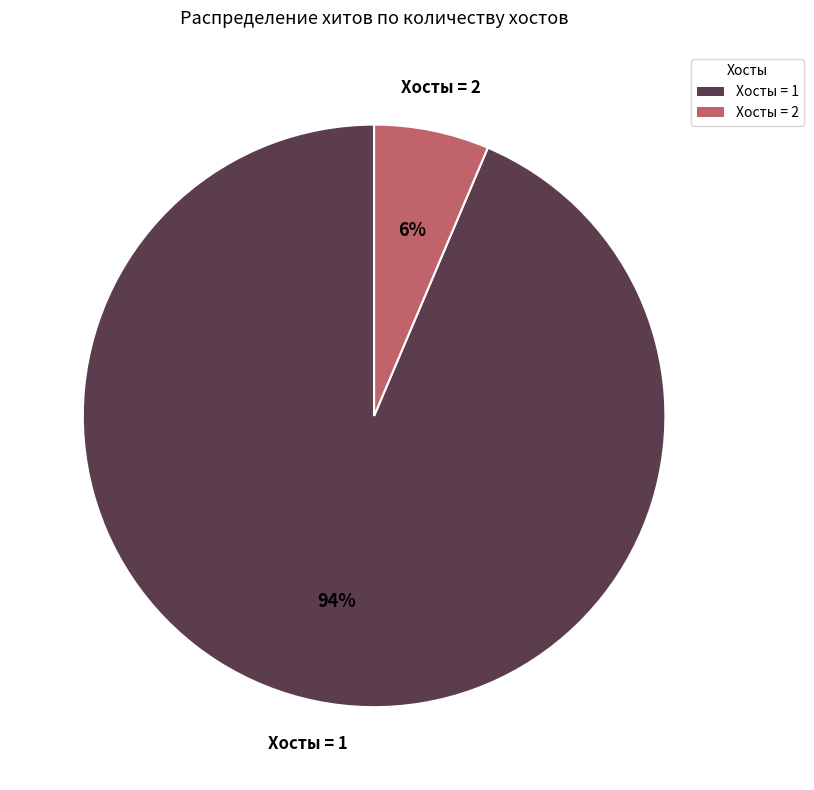

Which category has the biggest portion of the pie?

Хосты = 1